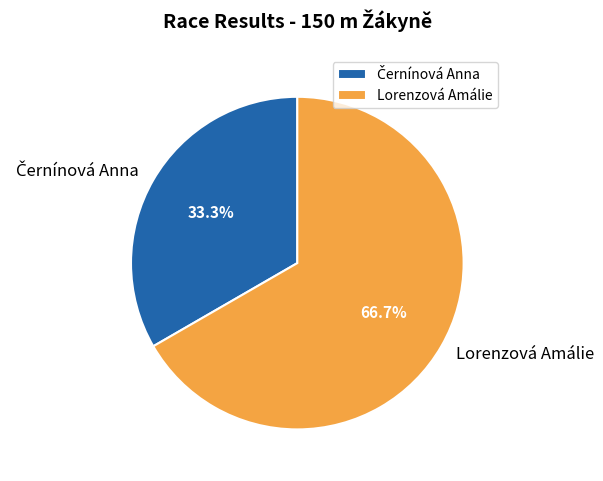

Which category accounts for the majority?

Lorenzová Amálie